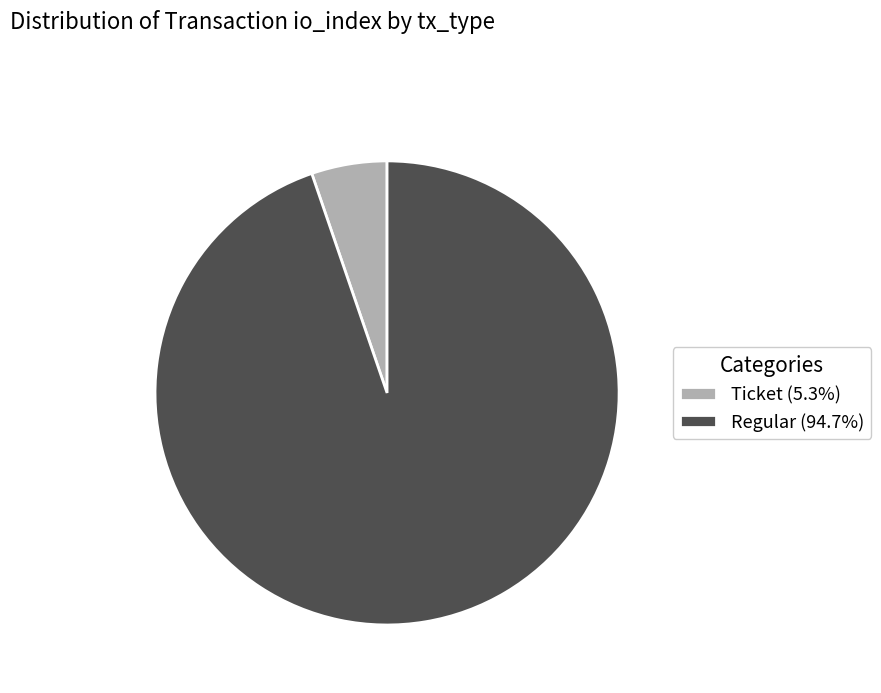

Do Regular (94.7%) and Ticket (5.3%) together represent more than half of the pie?

Yes